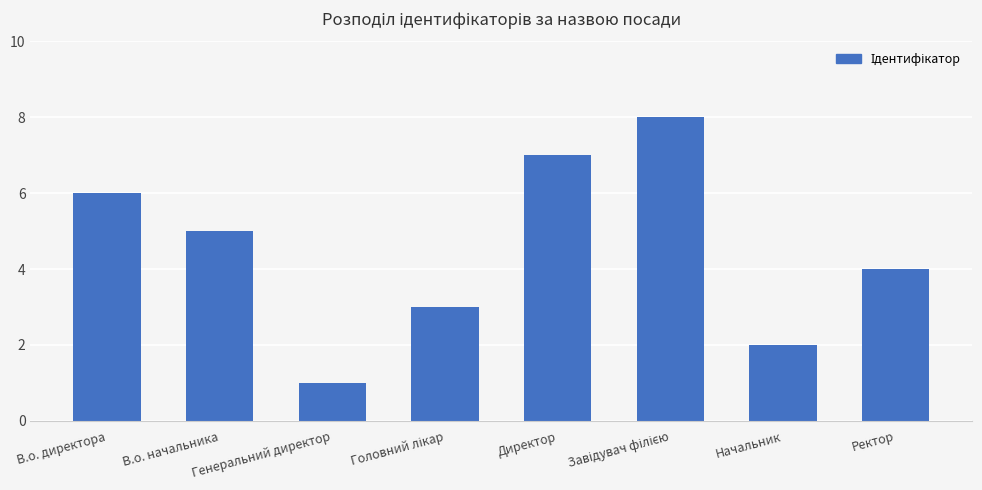

Between В.о. директора and Ректор, which is larger?

В.о. директора